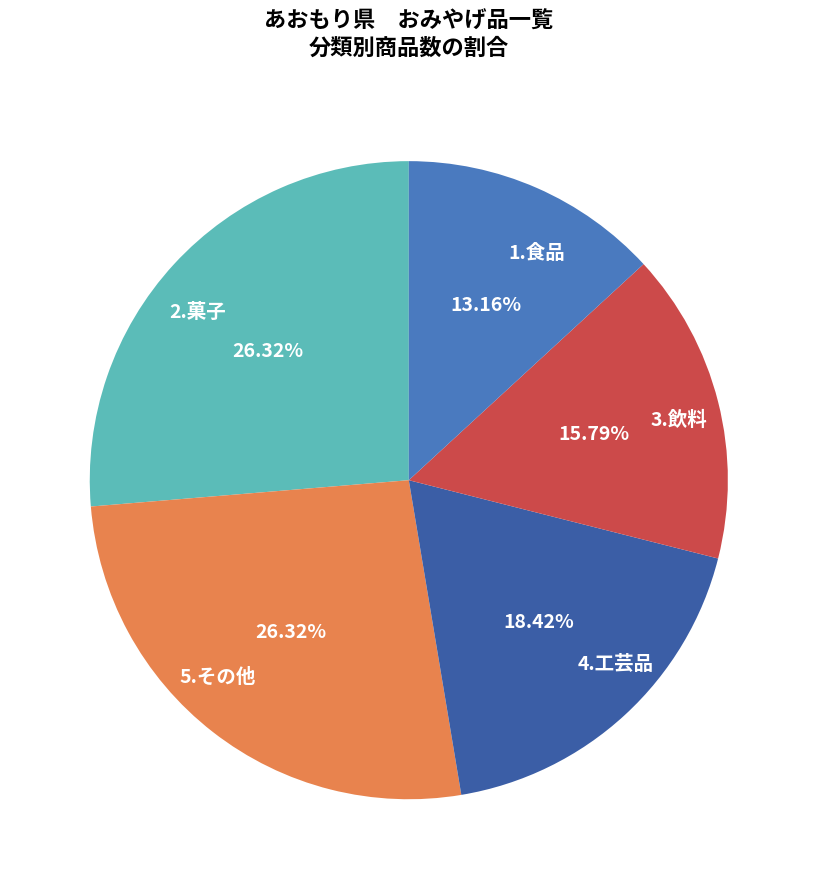

What is the ratio of the value at 4.工芸品 to the value at 3.飲料?

1.2